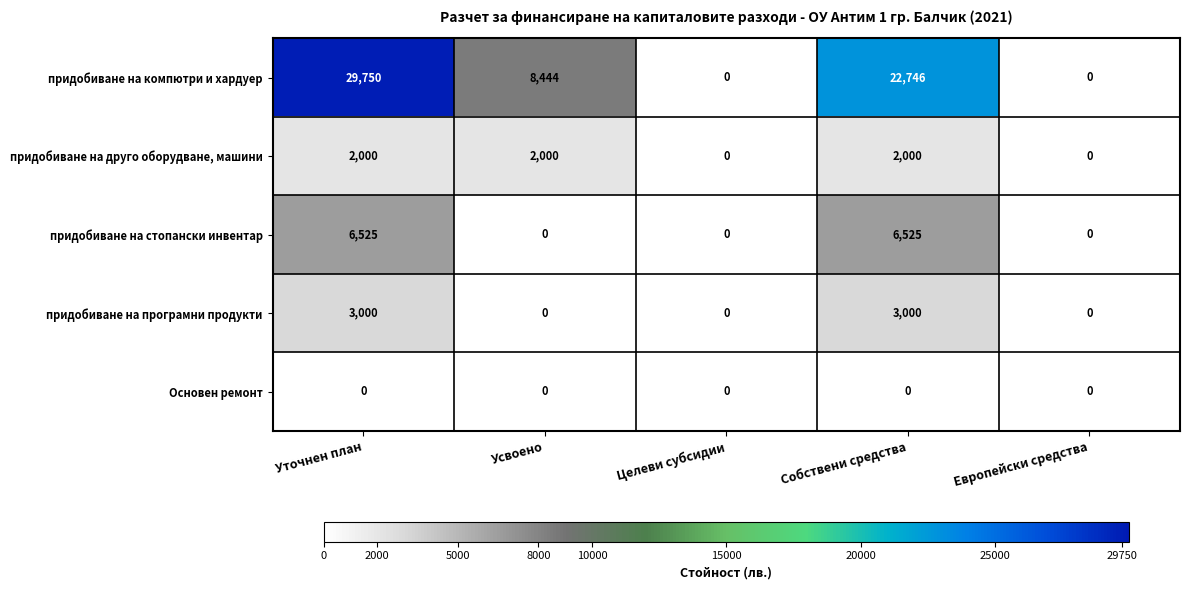

Reading left to right, transcribe all the data shown in this chart.

придобиване на компютри и хардуер: 29750	8444	0	22746	0
придобиване на друго оборудване, машини: 2000	2000	0	2000	0
придобиване на стопански инвентар: 6525	0	0	6525	0
придобиване на програмни продукти: 3000	0	0	3000	0
Основен ремонт: 0	0	0	0	0